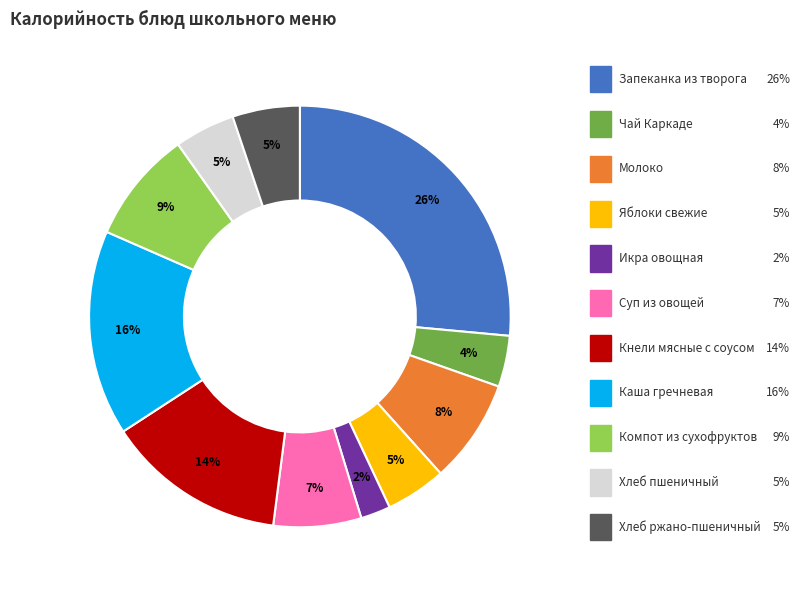

To the nearest percent, what is the difference between the largest and smallest slice percentages?

24%